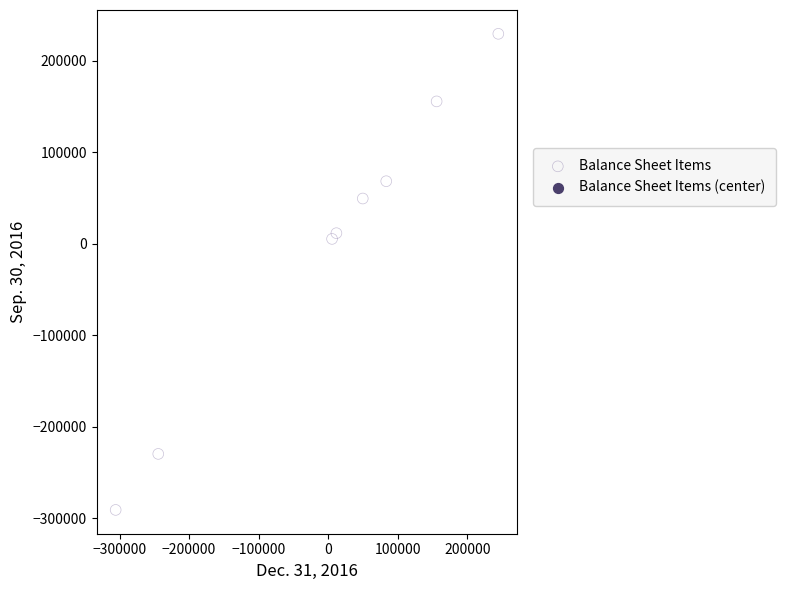

What is the range of Y values (max minus min)?

520242